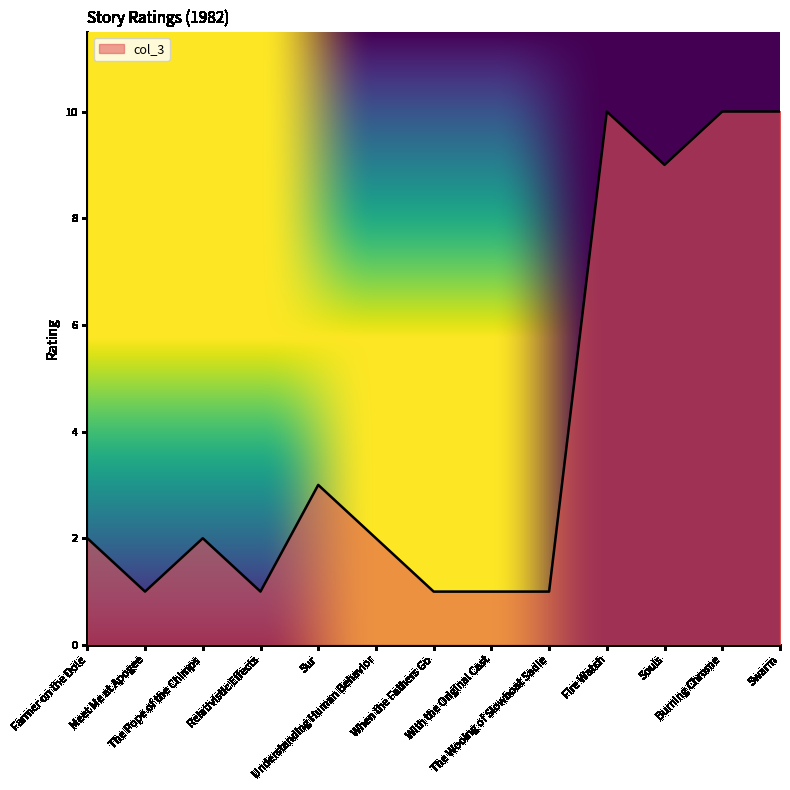

Between Fire Watch and With the Original Cast, which is larger?

Fire Watch